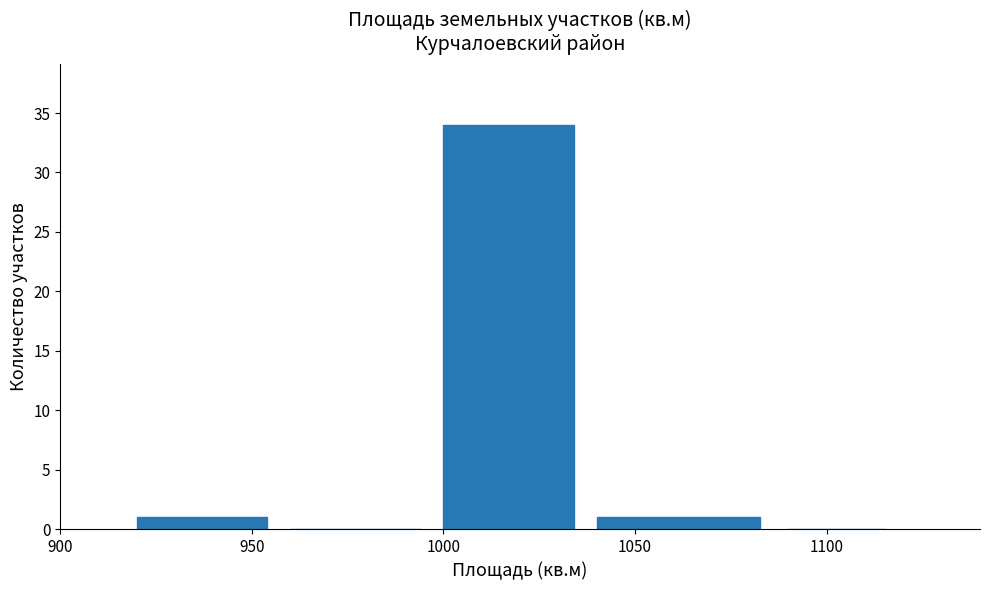

Reading left to right, transcribe this chart: for each bar, give the range it covers on the x-axis and its height. The values are not printed on the chart, so give them approximately, as read against the axis.

920 to 960: 1
960 to 1000: 0
1000 to 1040: 34
1040 to 1090: 1
1090 to 1120: 0